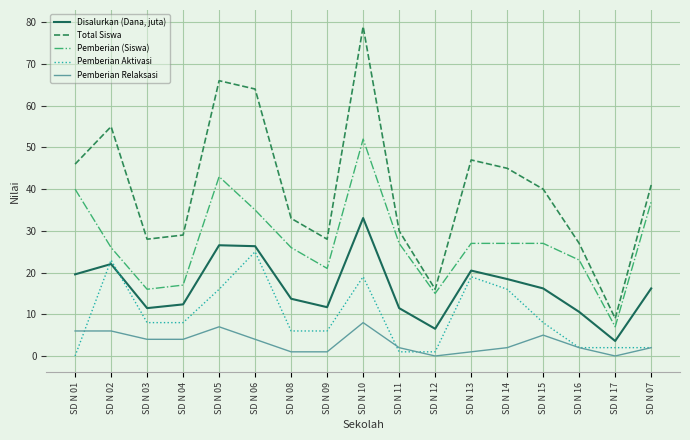

At SD N 05, list the series in order from smallest to largest.

Pemberian Relaksasi, Pemberian Aktivasi, Disalurkan (Dana, juta), Pemberian (Siswa), Total Siswa